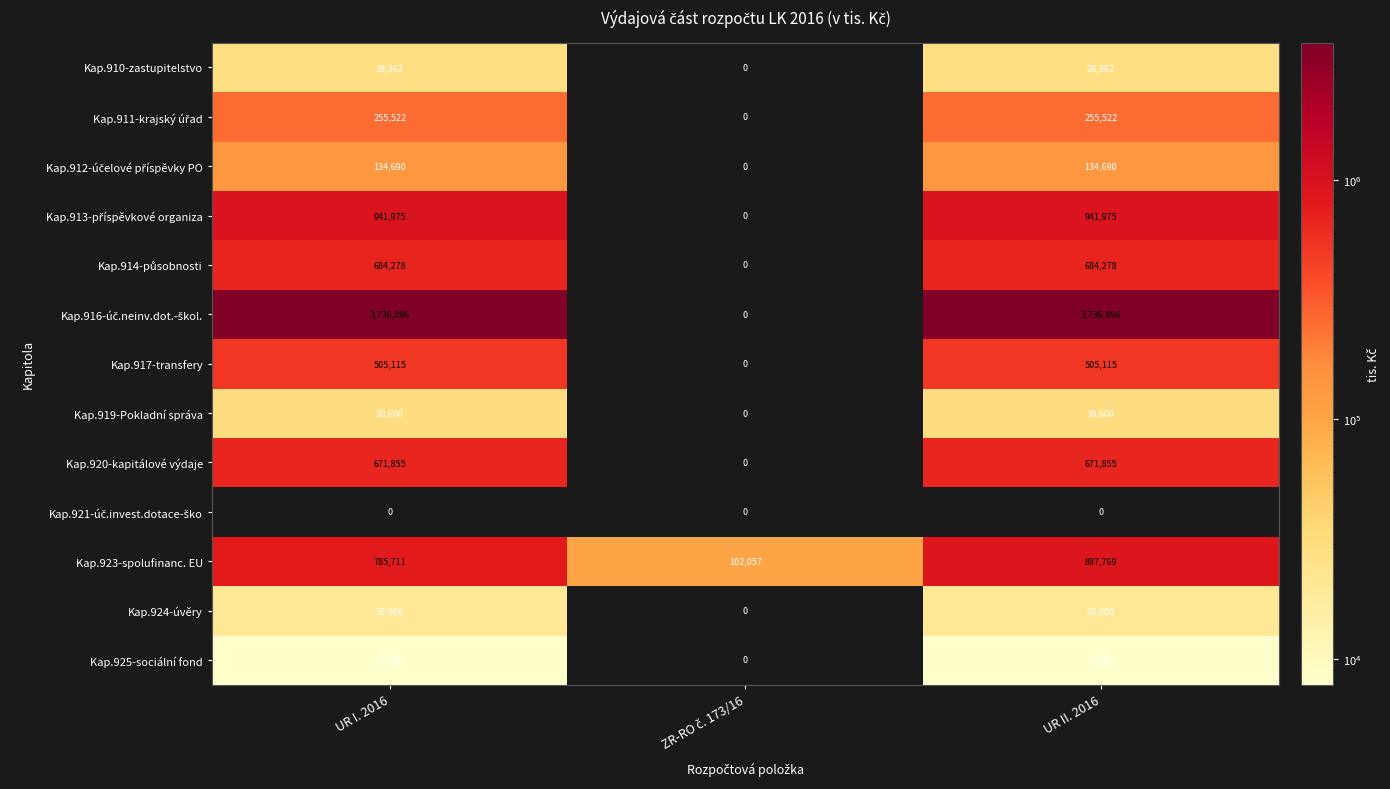

What is the spread (max minus min) of values at UR I. 2016?

3736896